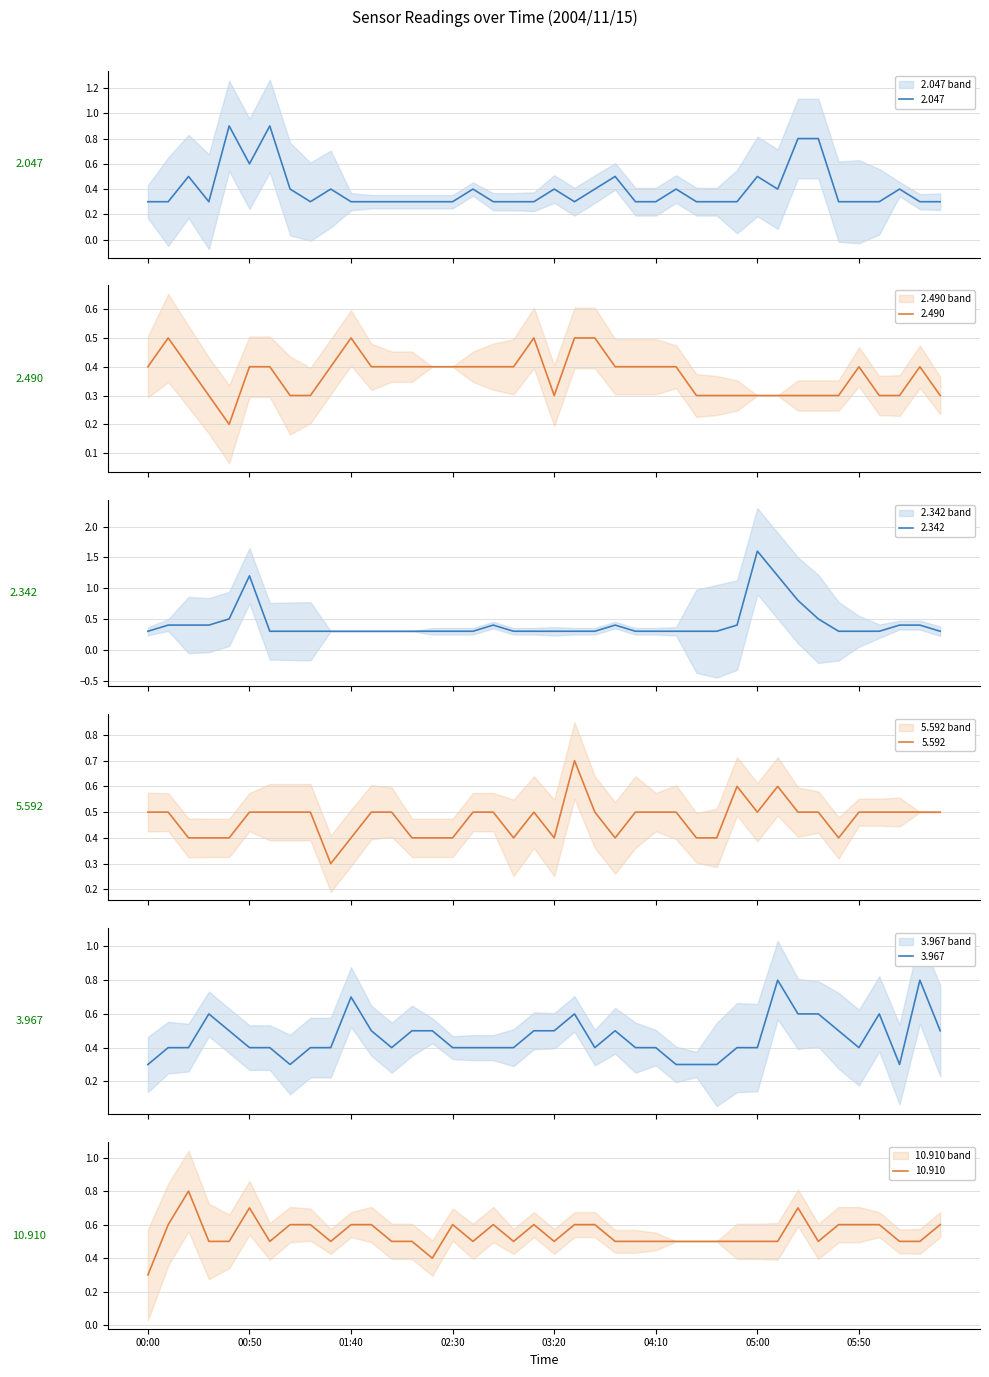

Is this an area chart (filled region under the line)?

No